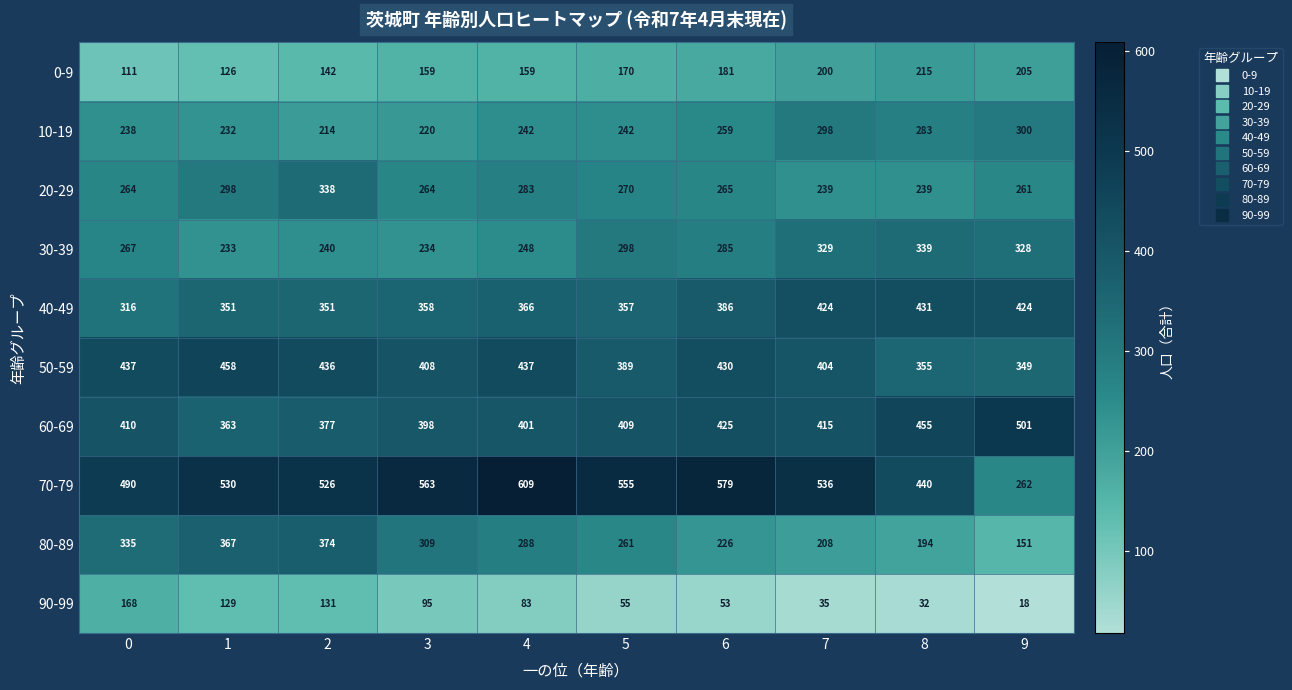

How many distinct data groups are displayed?

10